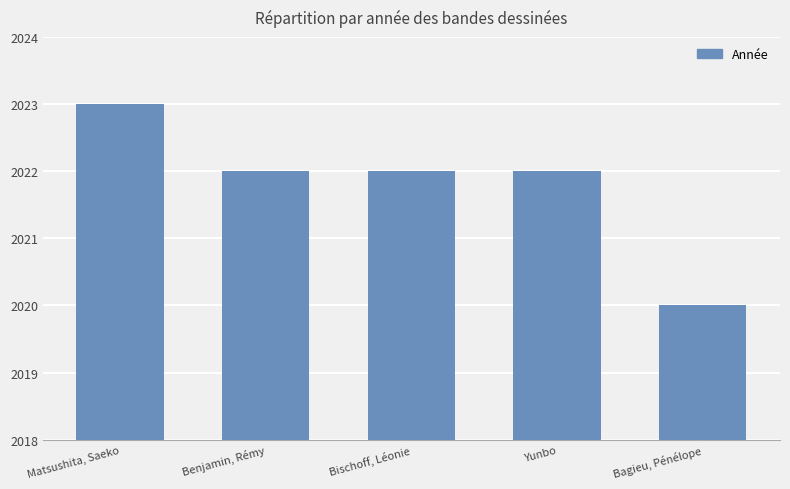

Reading right to left, extract all data points from this chart.

Bagieu, Pénélope=2020	Yunbo=2022	Bischoff, Léonie=2022	Benjamin, Rémy=2022	Matsushita, Saeko=2023